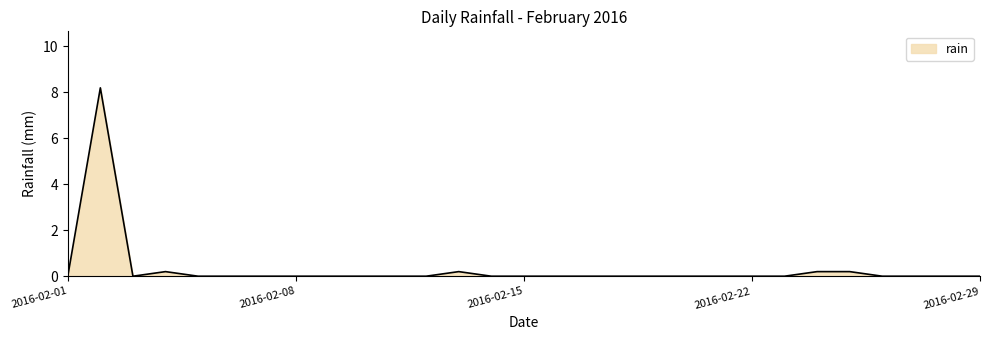

What is the difference between the maximum and minimum values?

8.2